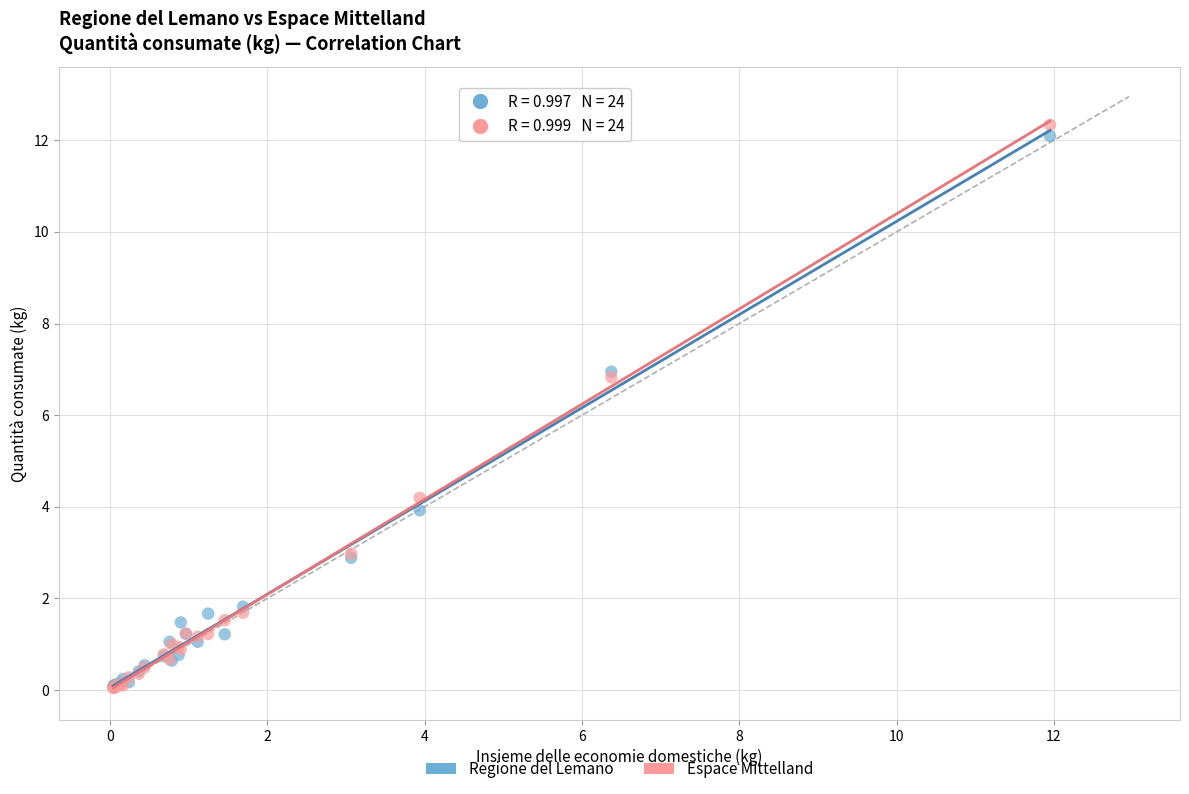

Which series reaches the maximum Y coordinate?

Espace Mittelland